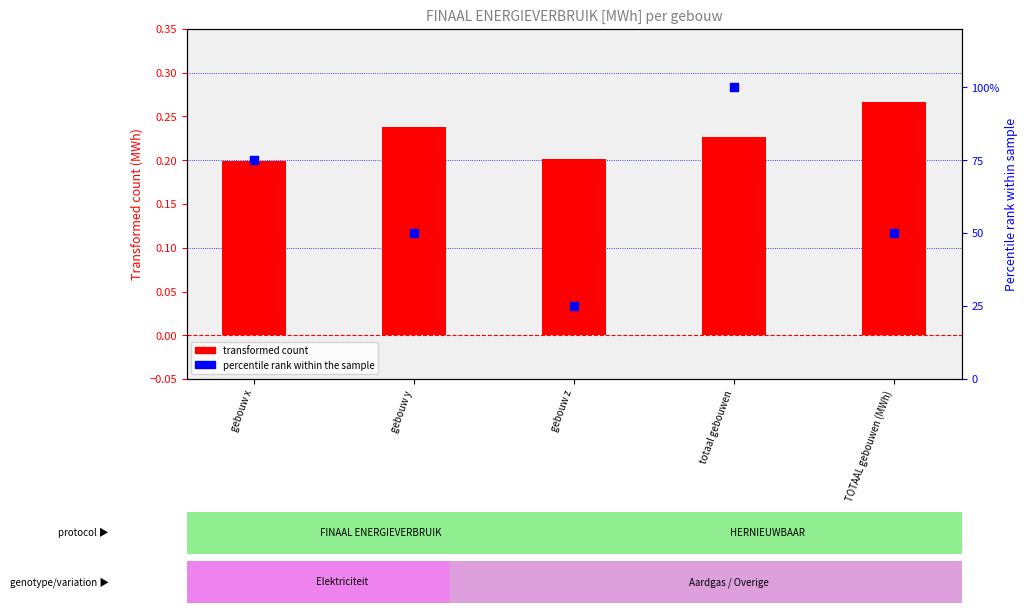

What is the total value across all series at totaal gebouwen?

100.2